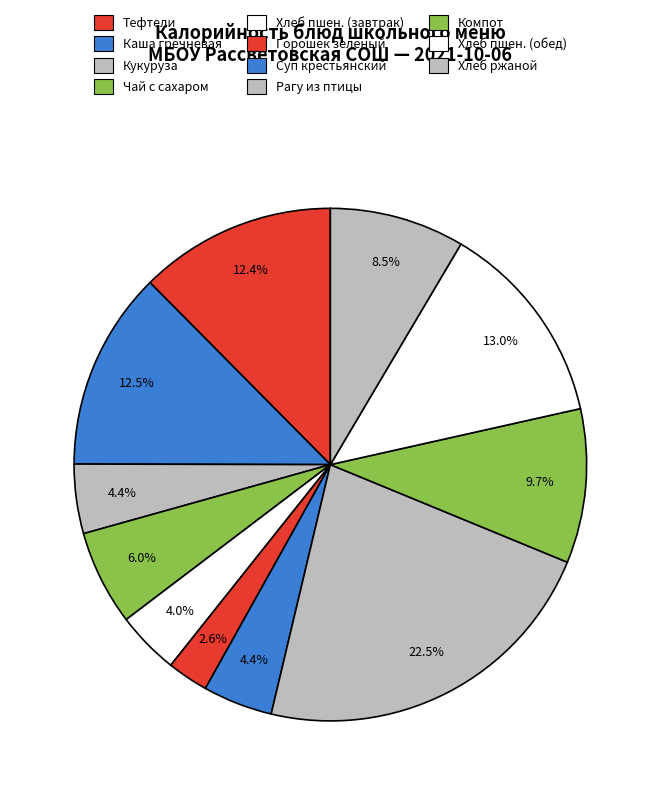

How many segments does this pie chart have?

11